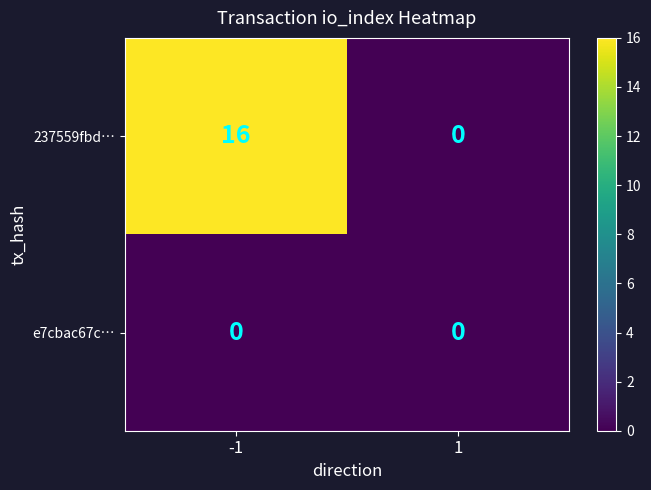

List the series in order of their peak value, lowest first.

e7cbac67c…, 237559fbd…